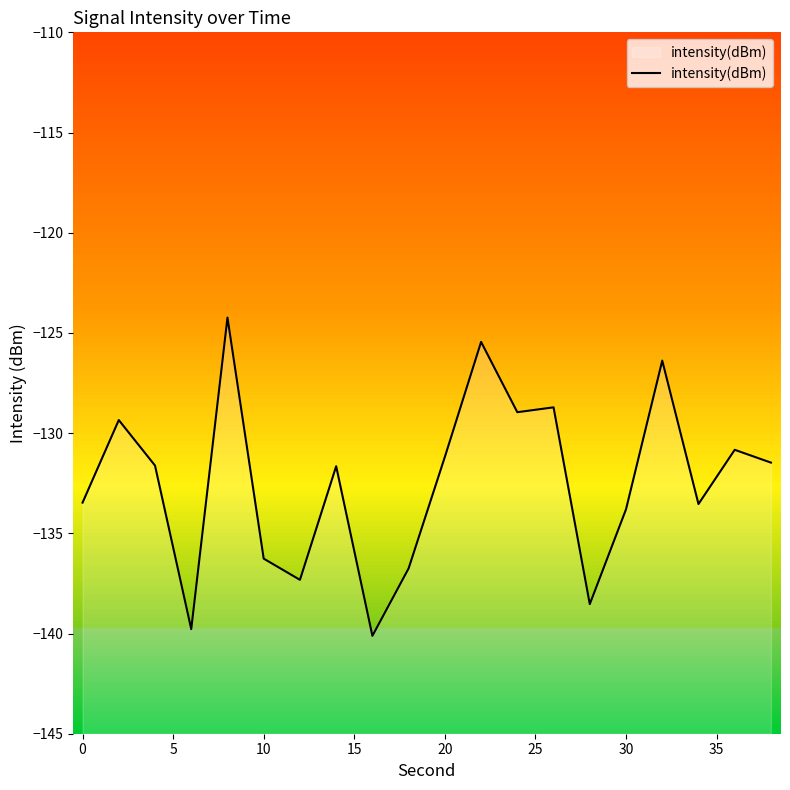

How many interior local peaks (higher than both neighbors) does the data have?

7